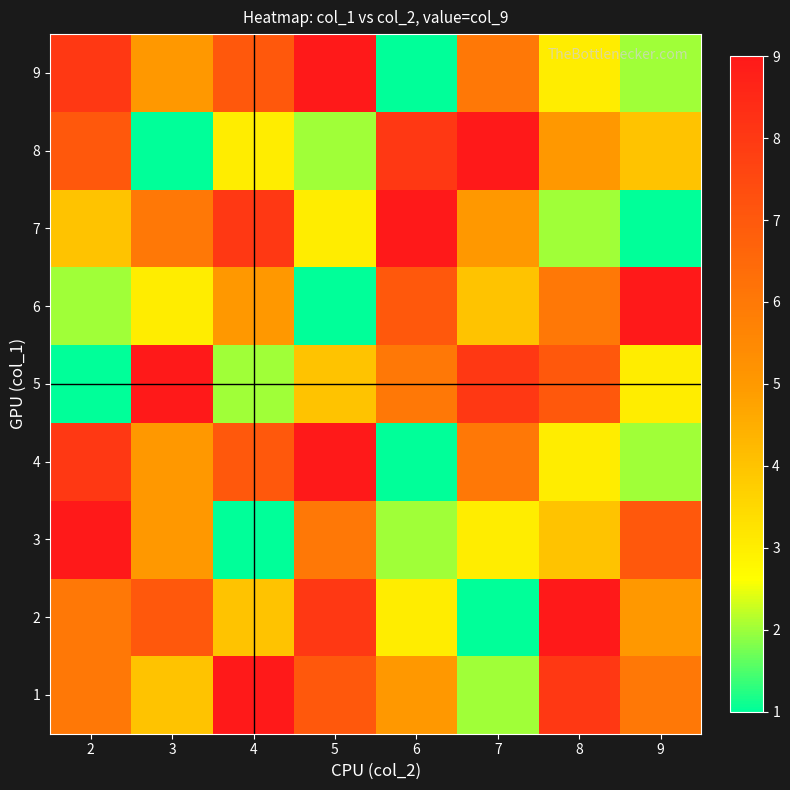

What is the maximum value shown in the chart?

9